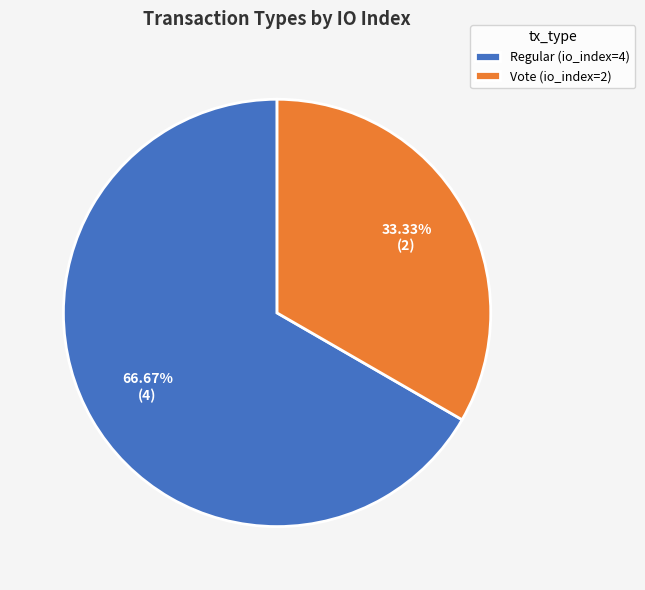

How many slices are in this pie chart?

2